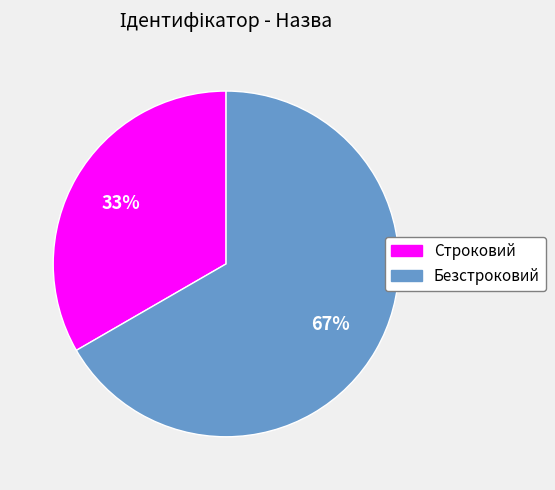

To the nearest percent, what is the average slice percentage?

50%